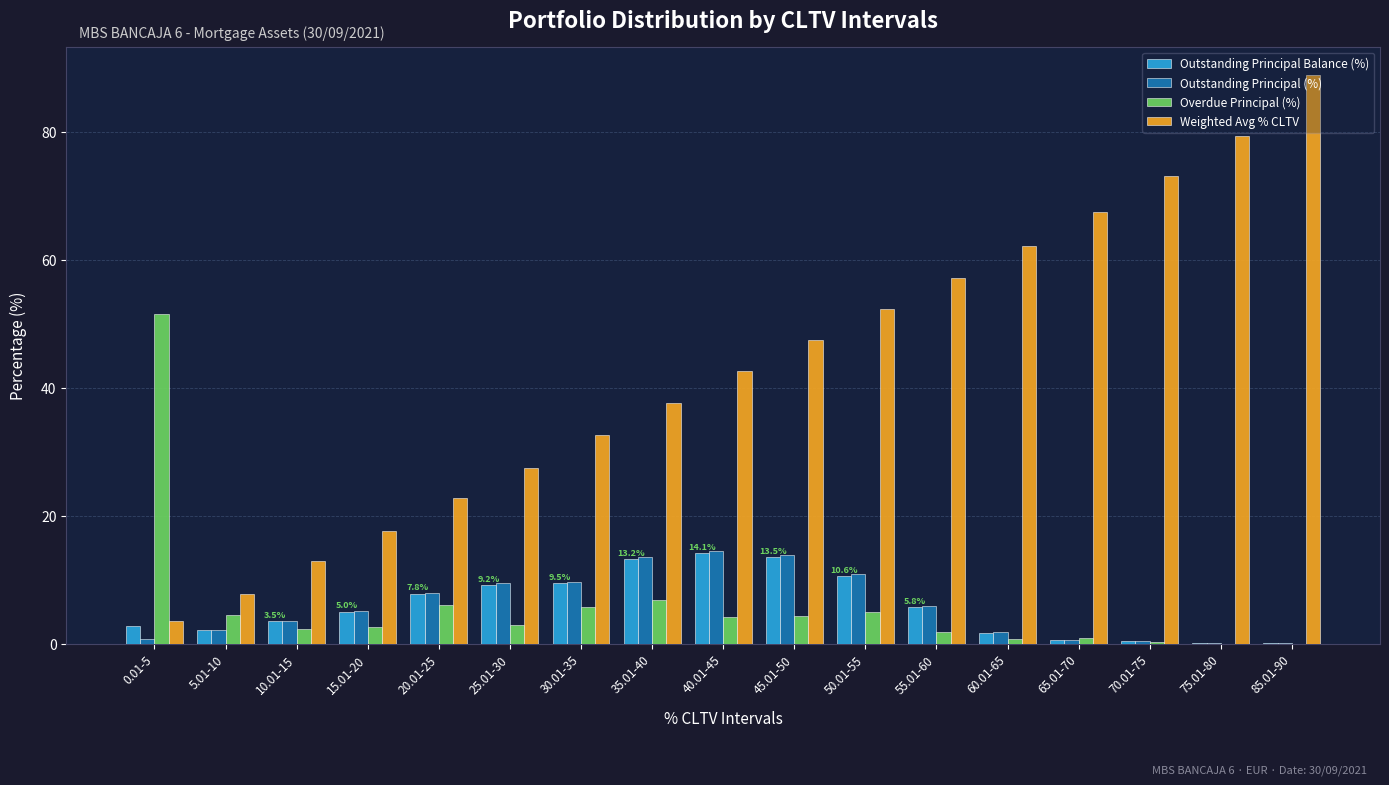

Between 5.01-10 and 25.01-30, which series saw the biggest shift?

Weighted Avg % CLTV